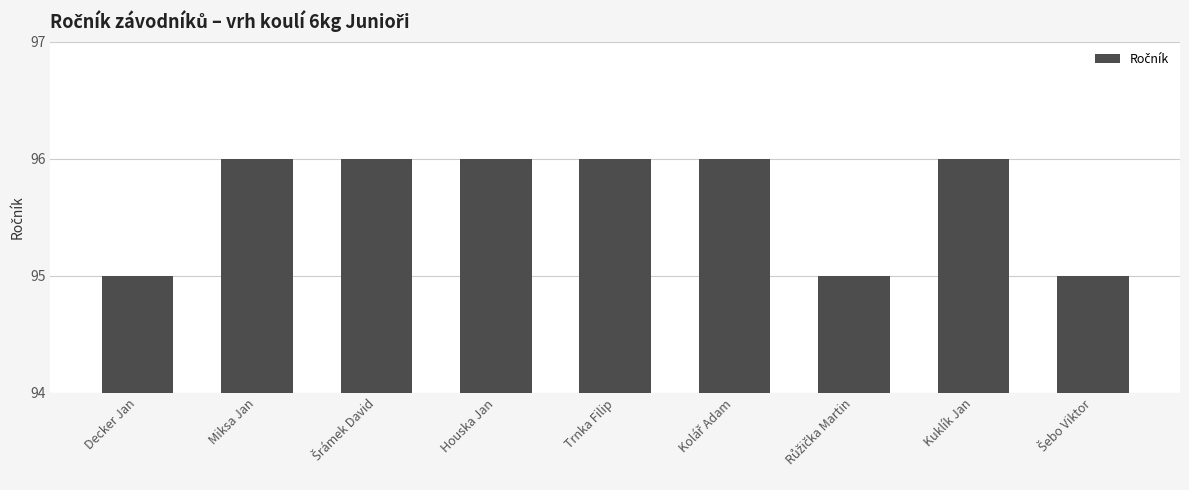

The value at Trnka Filip is 96. True or false?

True